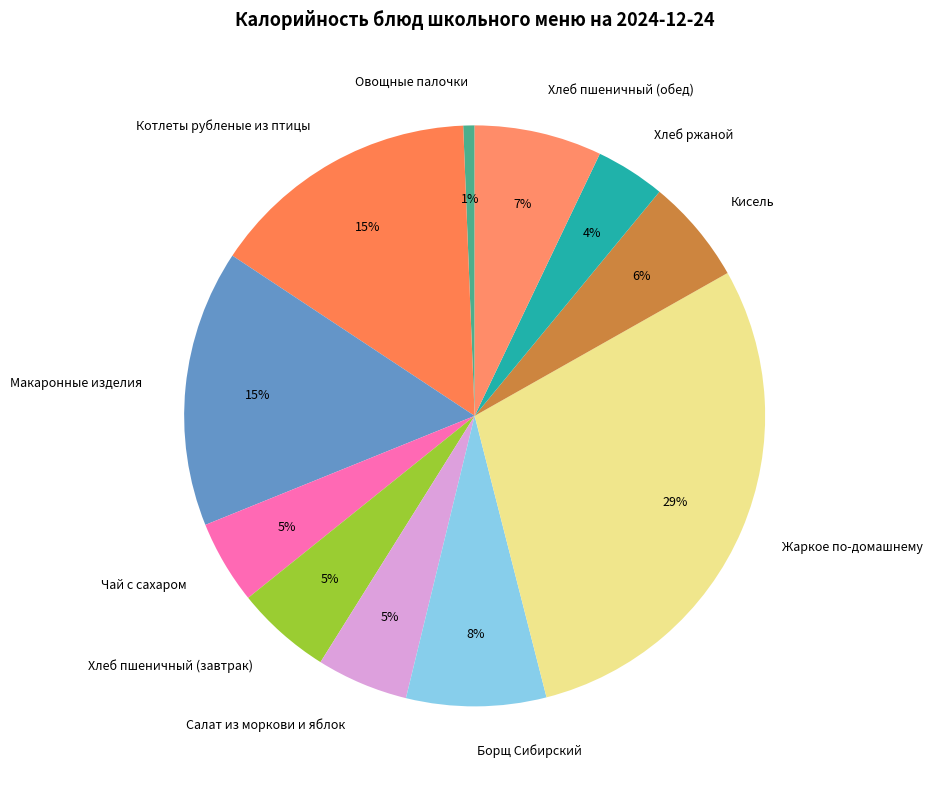

Between Салат из моркови и яблок and Овощные палочки, which is larger?

Салат из моркови и яблок